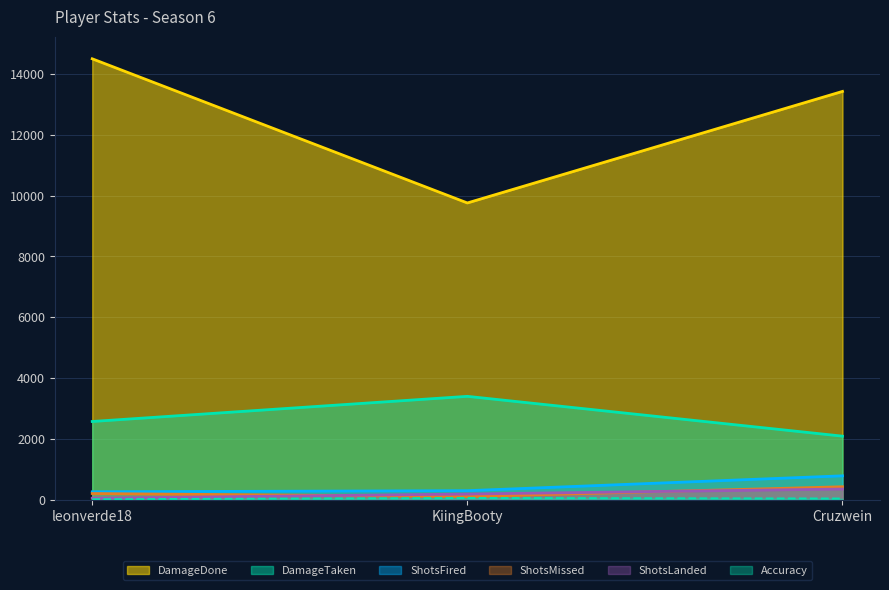

At which label does ShotsFired first exceed 305?

Cruzwein